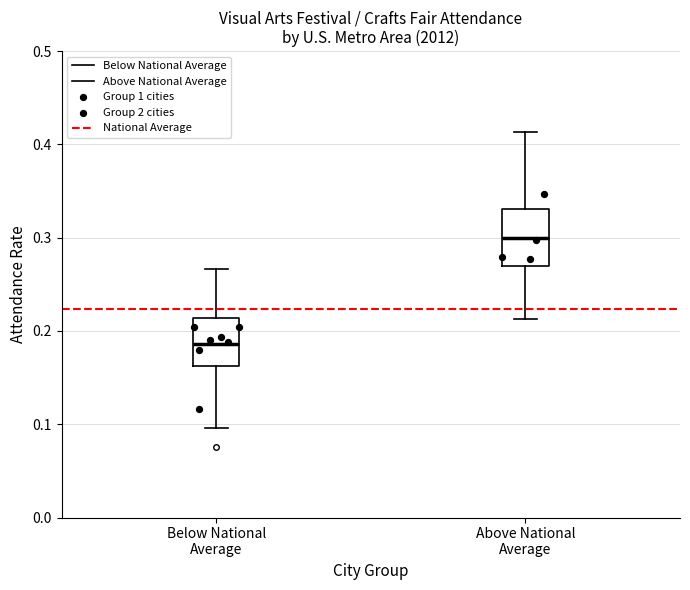

Reading left to right, transcribe this box plot: for each box, give where its median line is, the range the box spans, and where its two whiskers end, as read against the y-axis. The values are not printed on the chart, so give them approximately, as read against the axis.

Below National Average: median 0.19, box 0.16 to 0.21, whiskers 0.10 to 0.27
Above National Average: median 0.30, box 0.27 to 0.33, whiskers 0.21 to 0.41